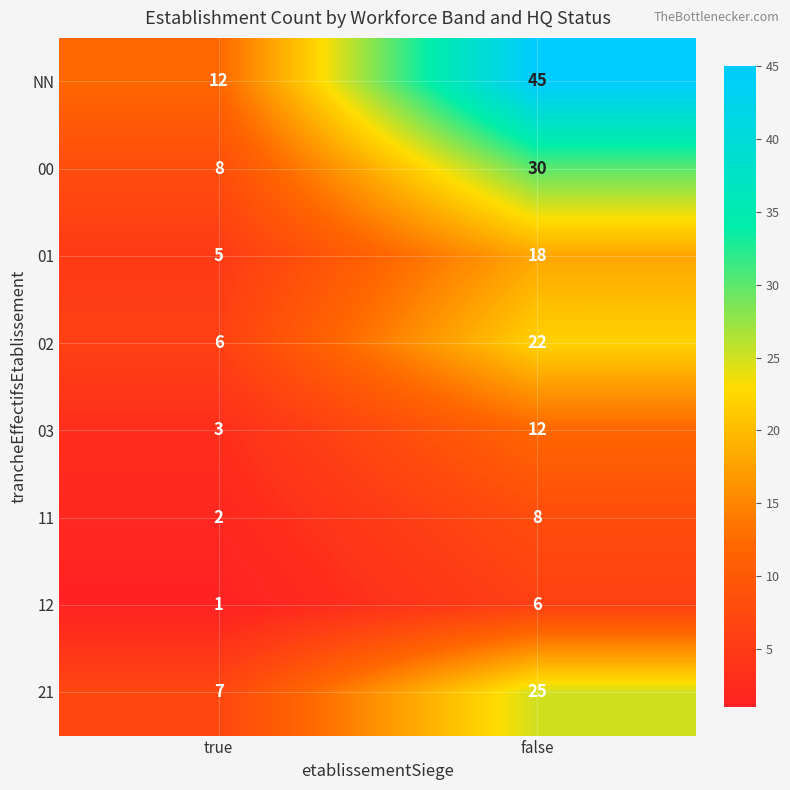

Reading left to right, extract all data points from this chart.

NN: true=12	false=45
00: true=8	false=30
01: true=5	false=18
02: true=6	false=22
03: true=3	false=12
11: true=2	false=8
12: true=1	false=6
21: true=7	false=25